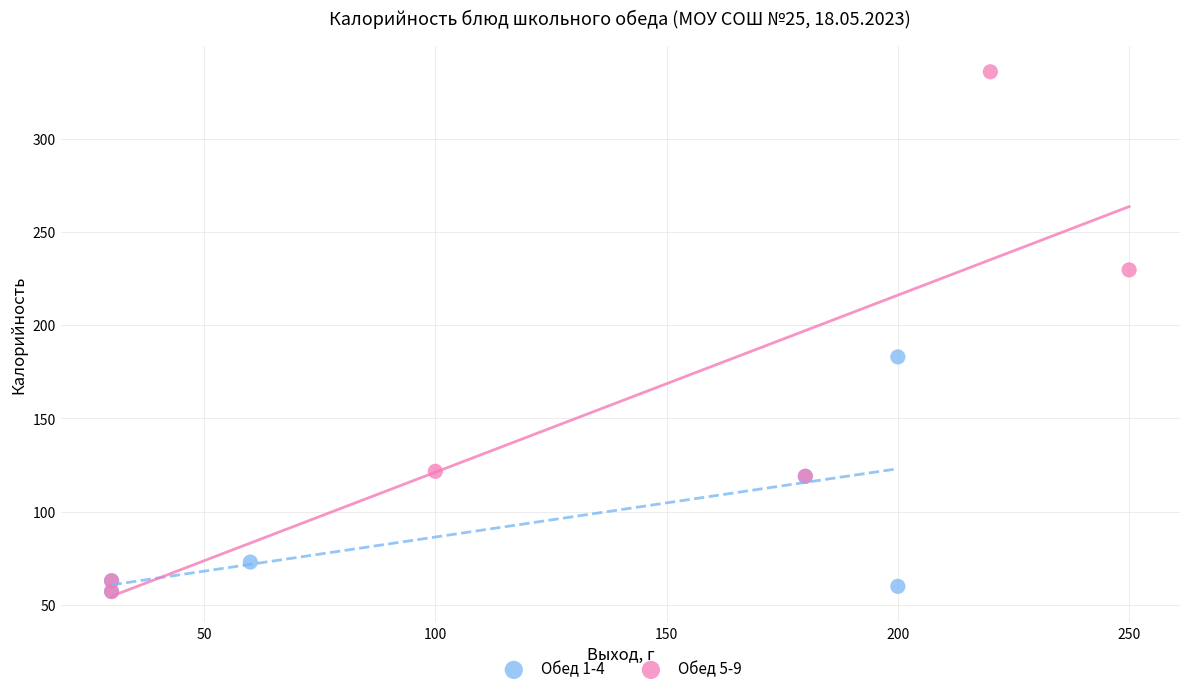

Which series has the largest Y range (max minus min)?

Обед 5-9